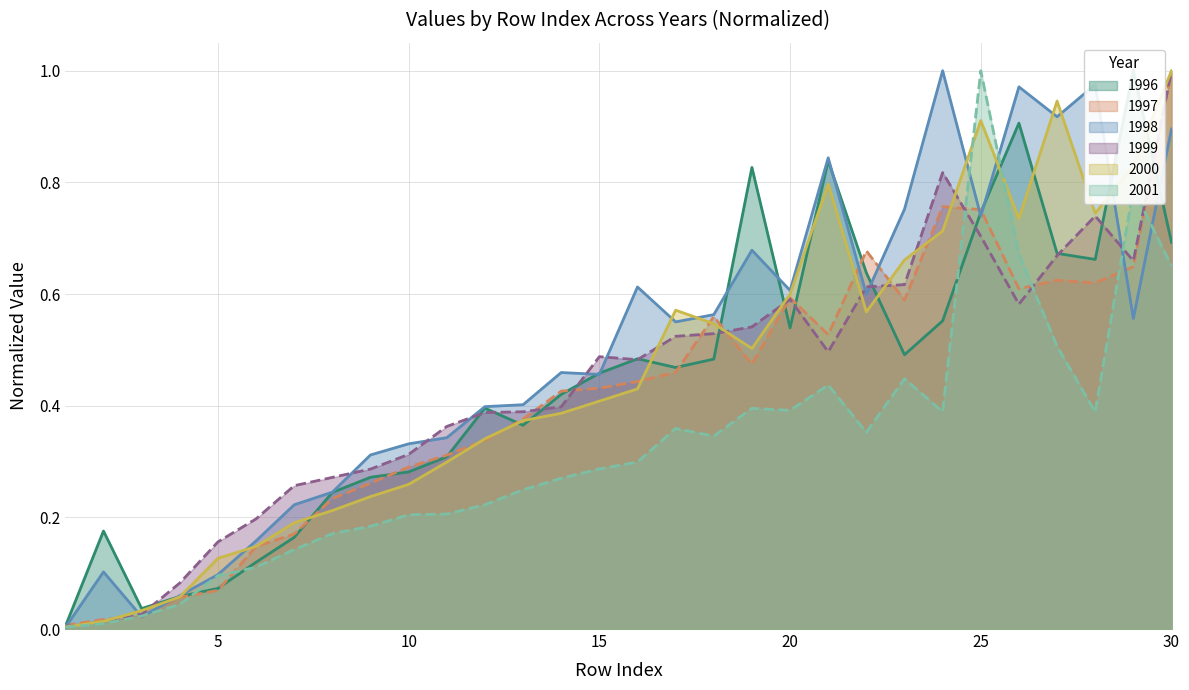

What are all the series names shown in the legend?

1996, 1997, 1998, 1999, 2000, 2001